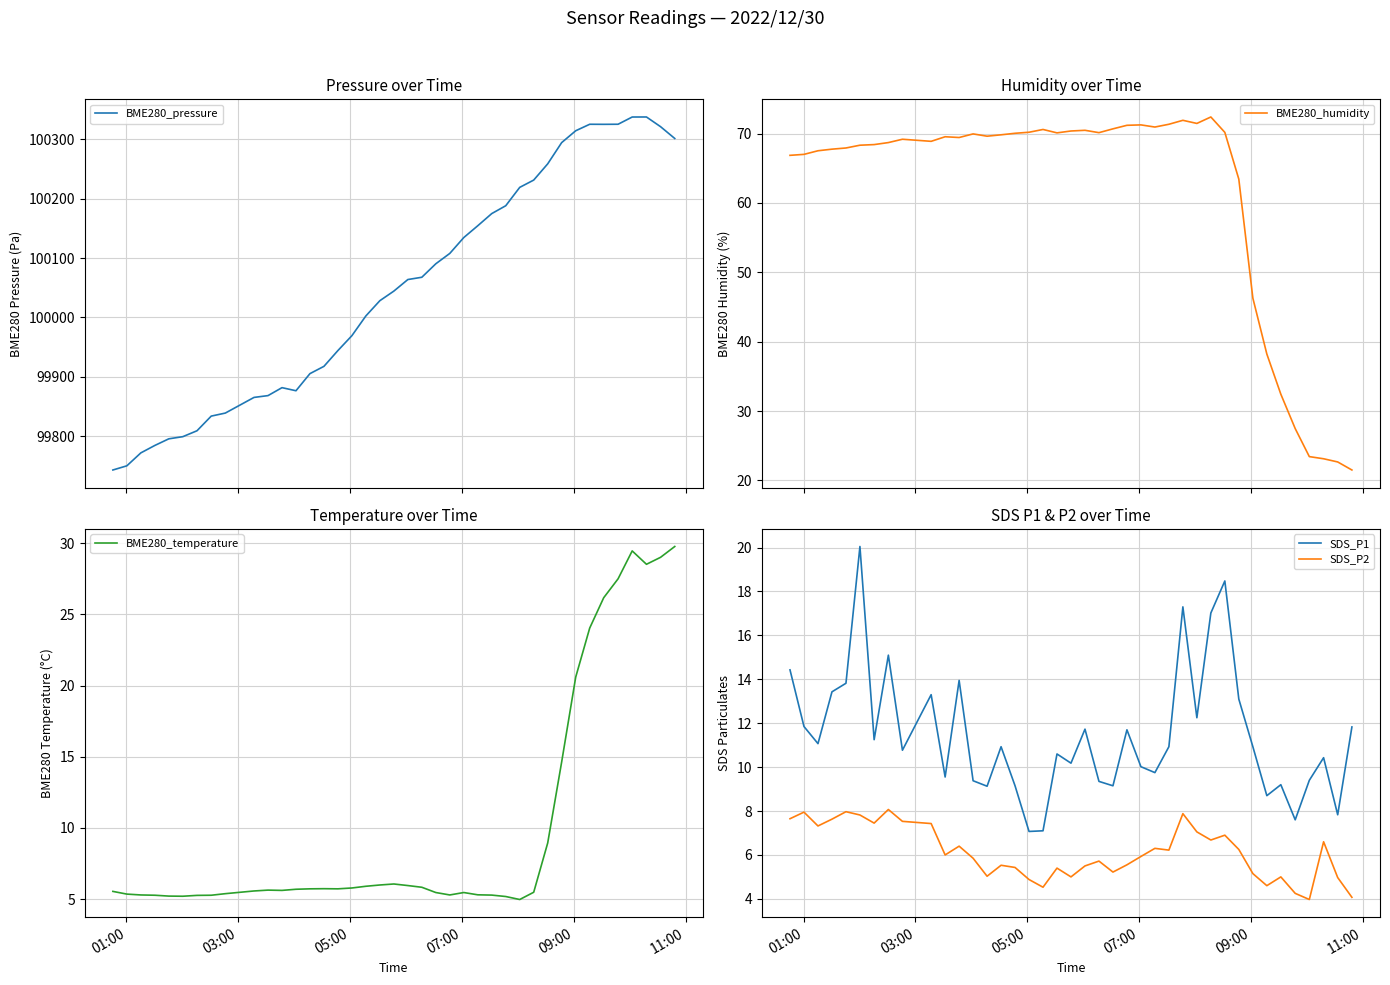

True or false: BME280_temperature has more than 1 points higher than both neighbors.

True